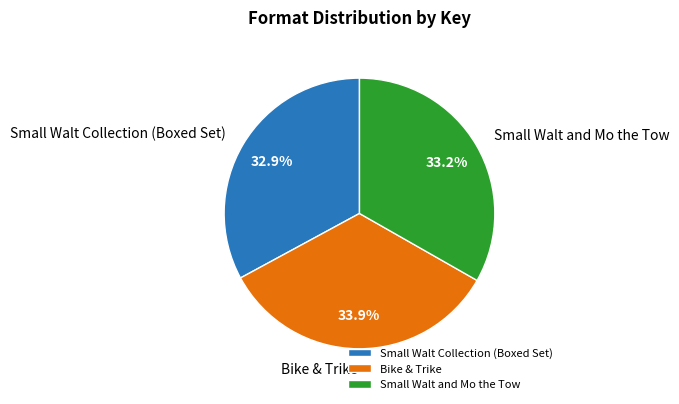

Combined, do Bike & Trike and Small Walt Collection (Boxed Set) account for over 50%?

Yes